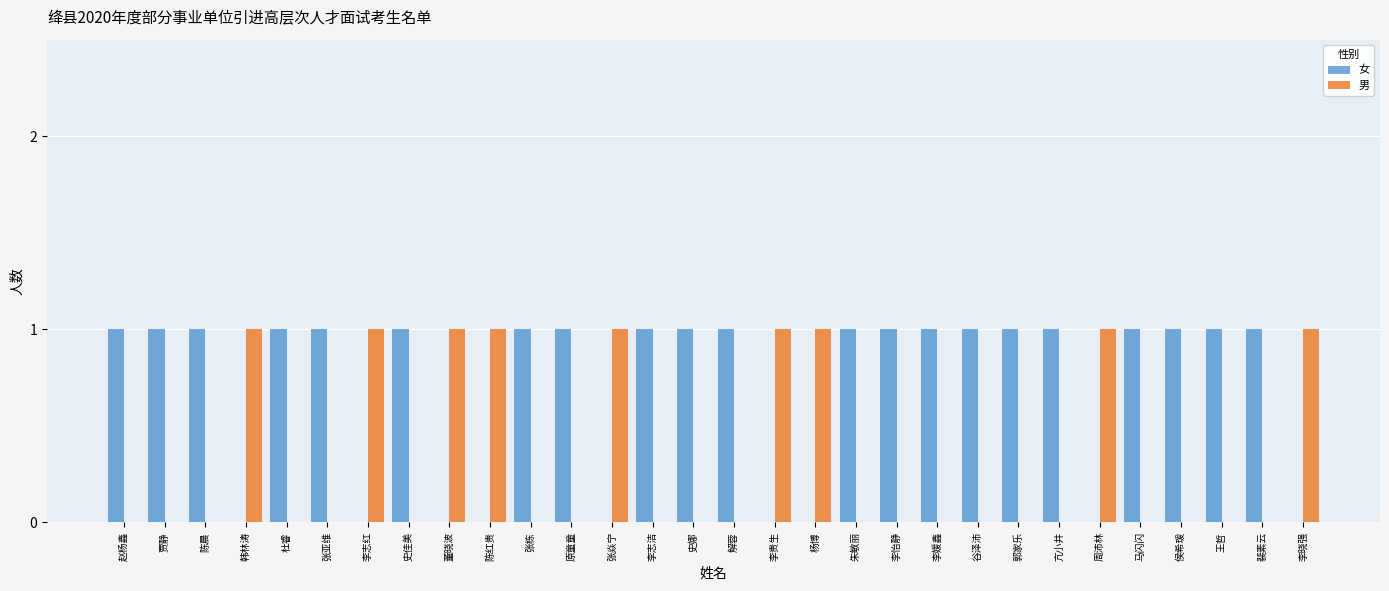

Count the number of data series in this chart.

2